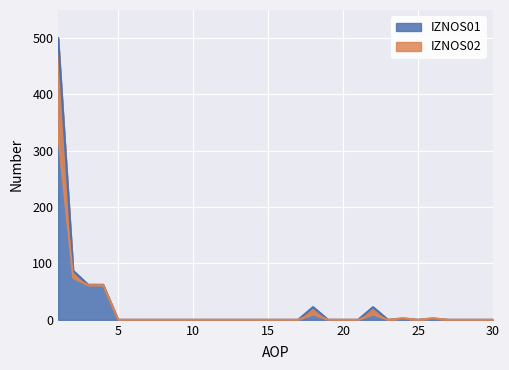

What is the difference between the maximum and minimum values in the IZNOS02 series?

329.3